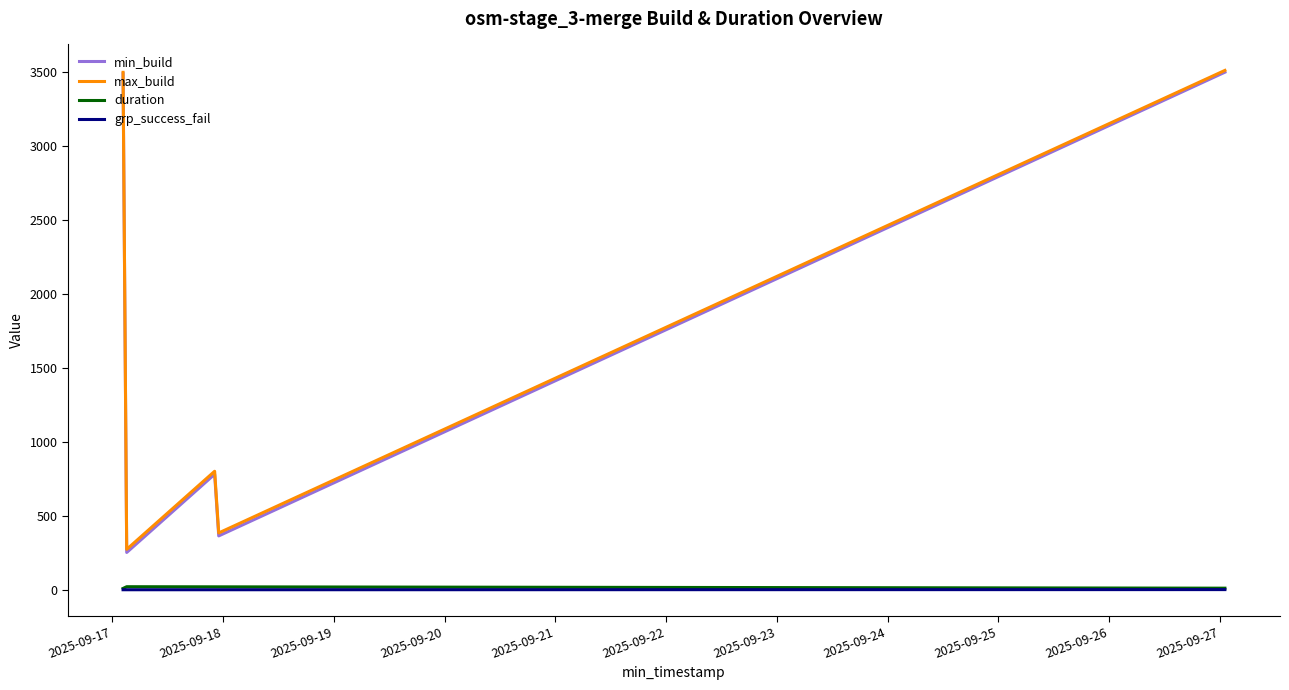

True or false: duration and max_build cross at least once.

False